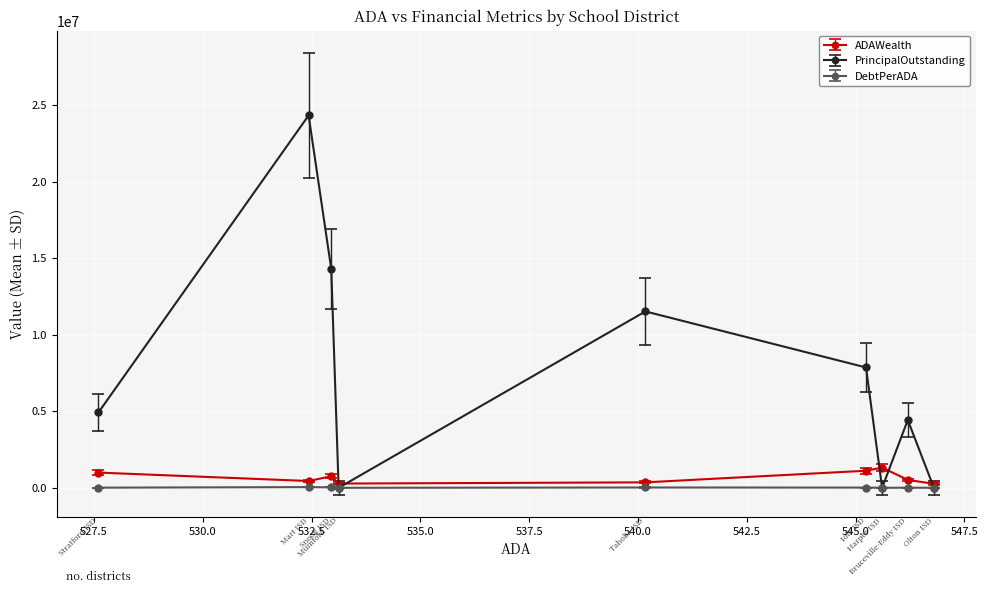

What is the greatest value displayed?

24320000.0